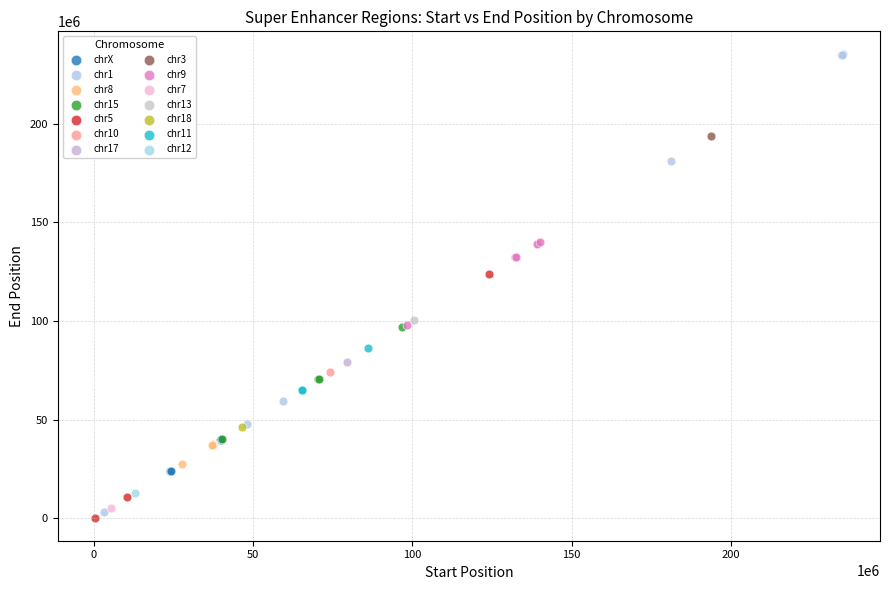

Which series contains the lowest Y value?

chr5